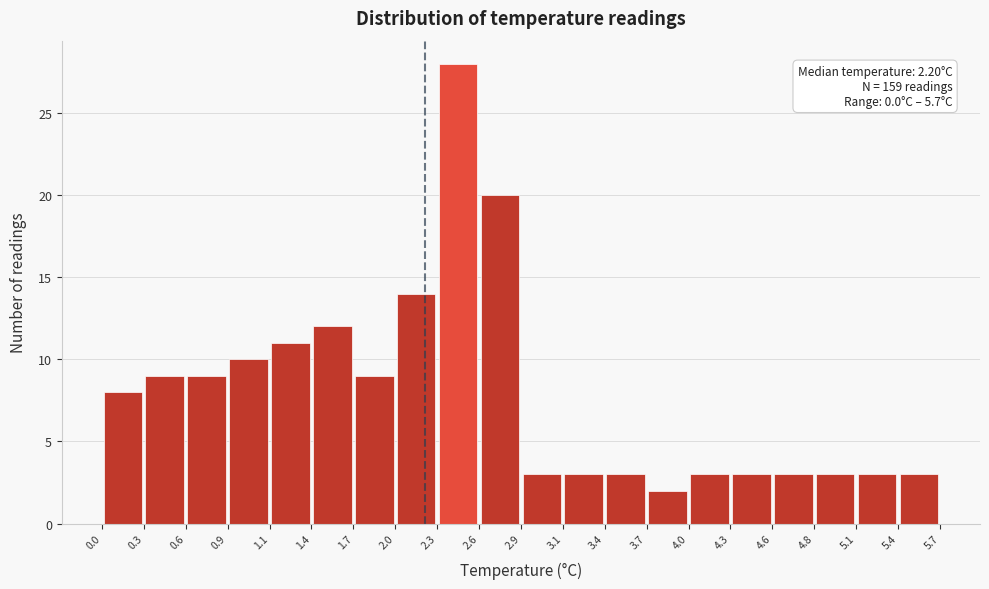

Over which range of the x-axis is the bar tallest?

2.3 to 2.6